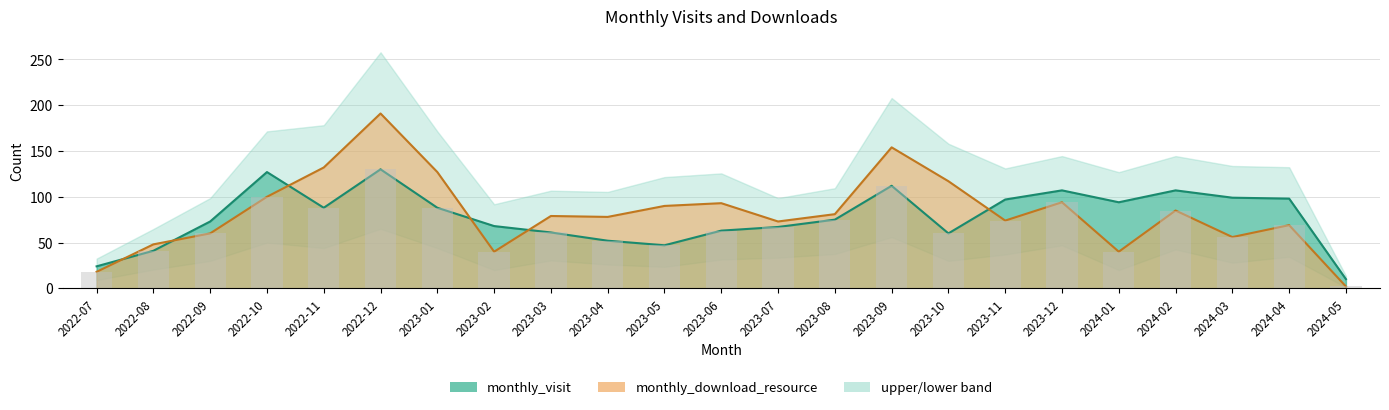

Reading left to right, what are all the values shown in this chart?

monthly_visit: 2022-07=24	2022-08=41	2022-09=73	2022-10=127	2022-11=88	2022-12=130	2023-01=88	2023-02=68	2023-03=61	2023-04=52	2023-05=47	2023-06=63	2023-07=67	2023-08=75	2023-09=112	2023-10=60	2023-11=97	2023-12=107	2024-01=94	2024-02=107	2024-03=99	2024-04=98	2024-05=10
monthly_download_resource: 2022-07=18	2022-08=48	2022-09=60	2022-10=100	2022-11=132	2022-12=191	2023-01=127	2023-02=40	2023-03=79	2023-04=78	2023-05=90	2023-06=93	2023-07=73	2023-08=81	2023-09=154	2023-10=117	2023-11=74	2023-12=94	2024-01=40	2024-02=85	2024-03=56	2024-04=69	2024-05=2